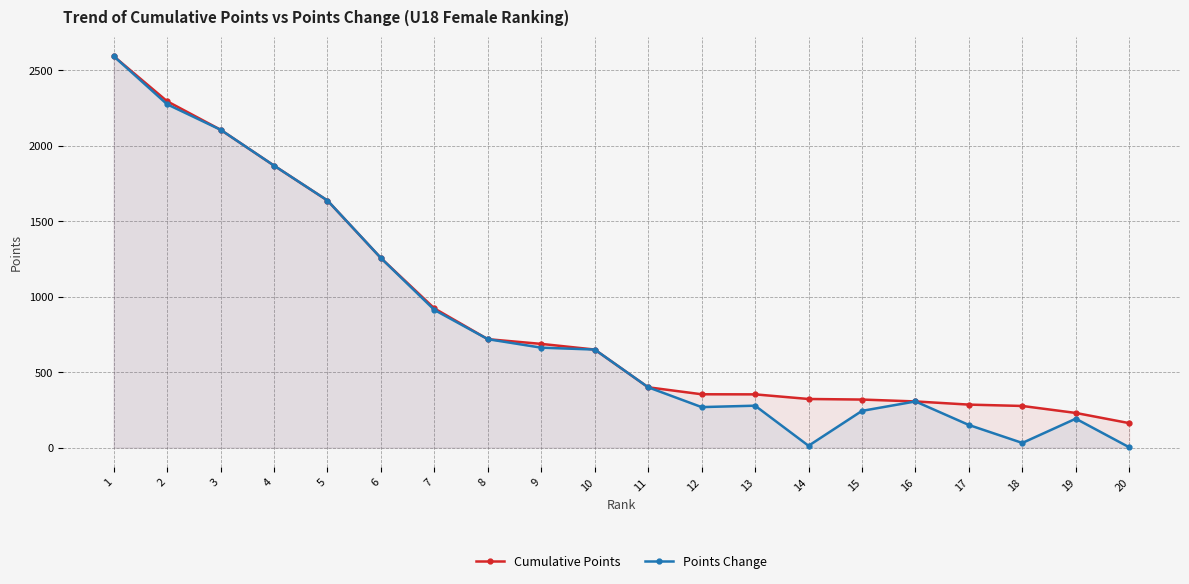

At which label does Points Change reach its peak?

1